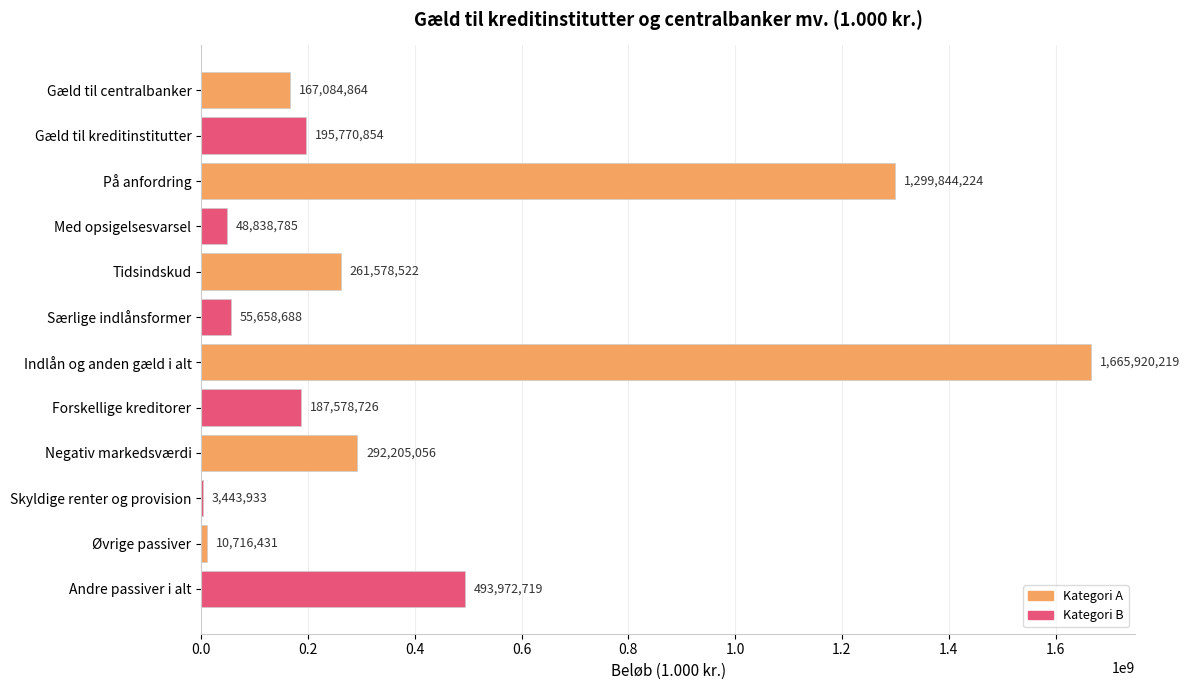

The value at På anfordring is 1299844224. True or false?

True